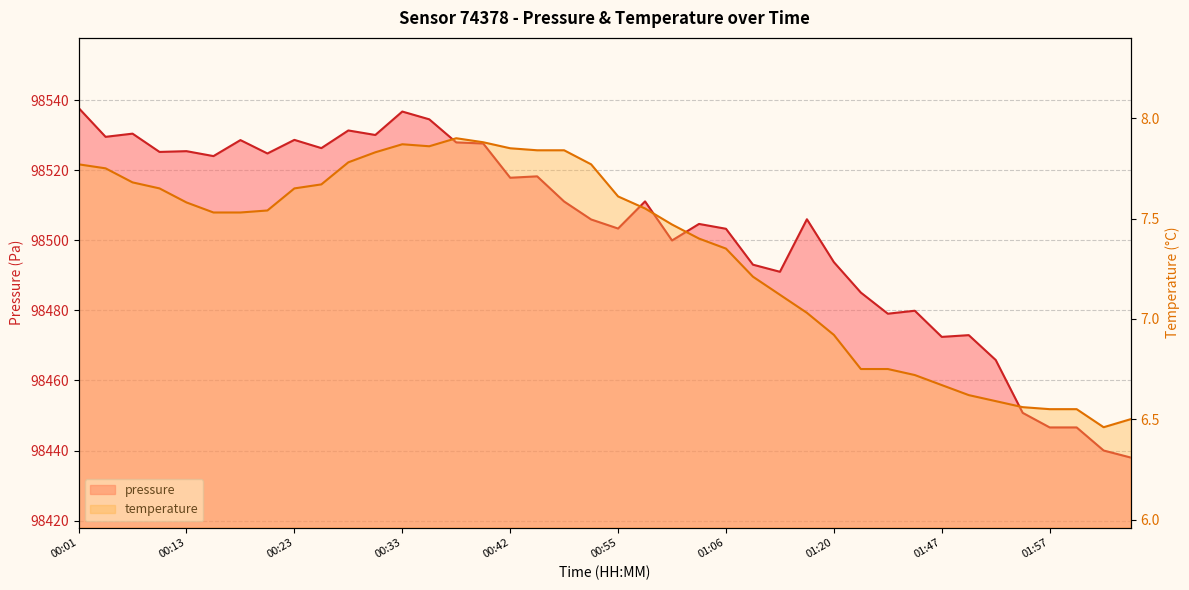

The value of pressure at 30 is 98479.1. True or false?

True